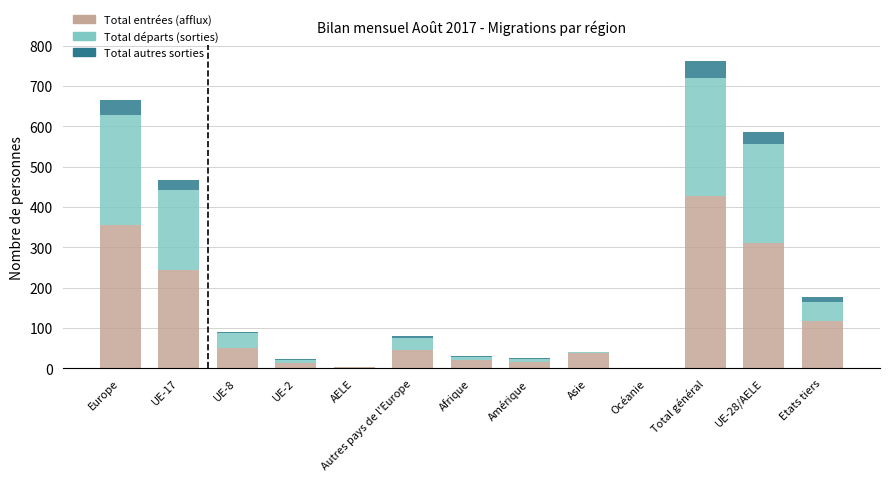

At which category is the sum across all series the highest?

Total général